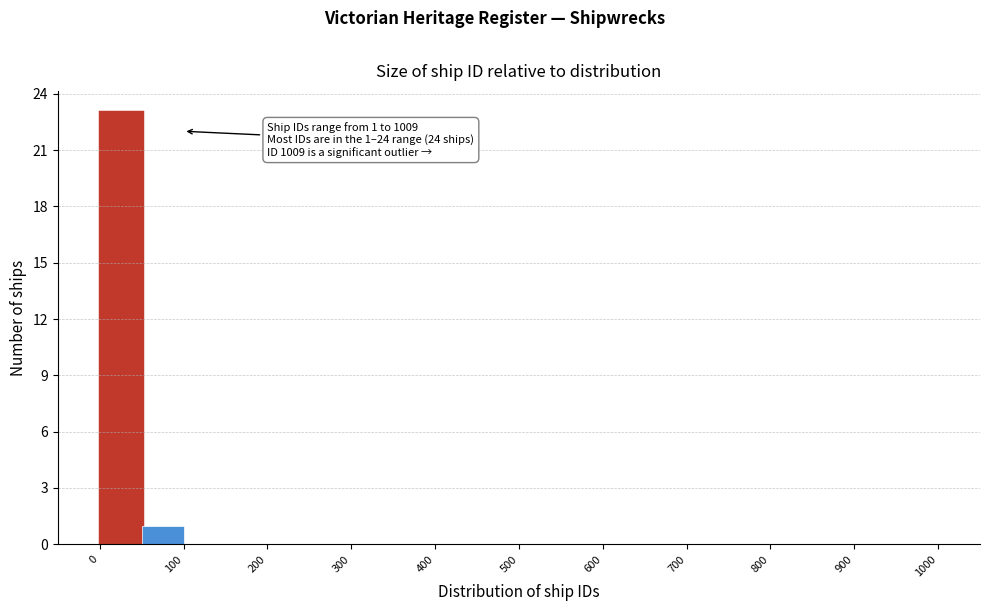

Over which range of the x-axis is the bar tallest?

0 to 50